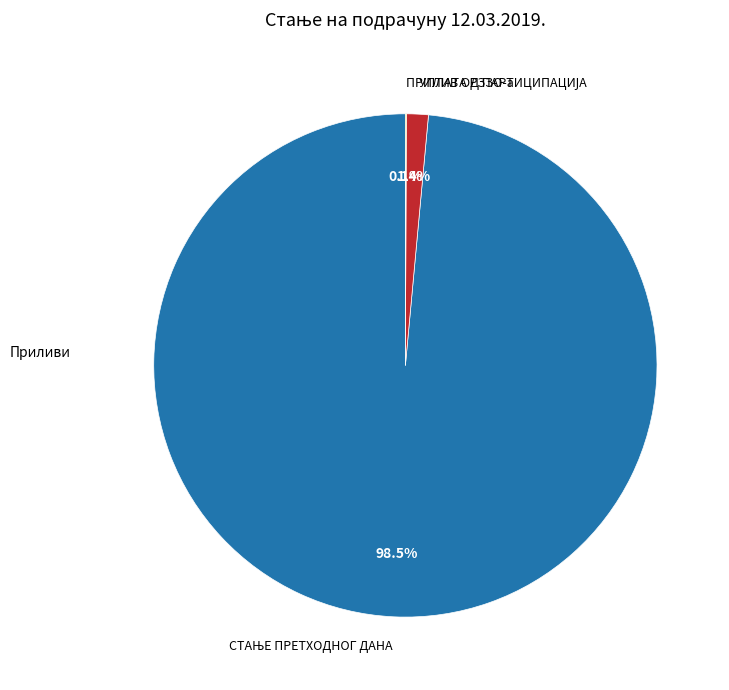

Does any single category account for the majority?

Yes